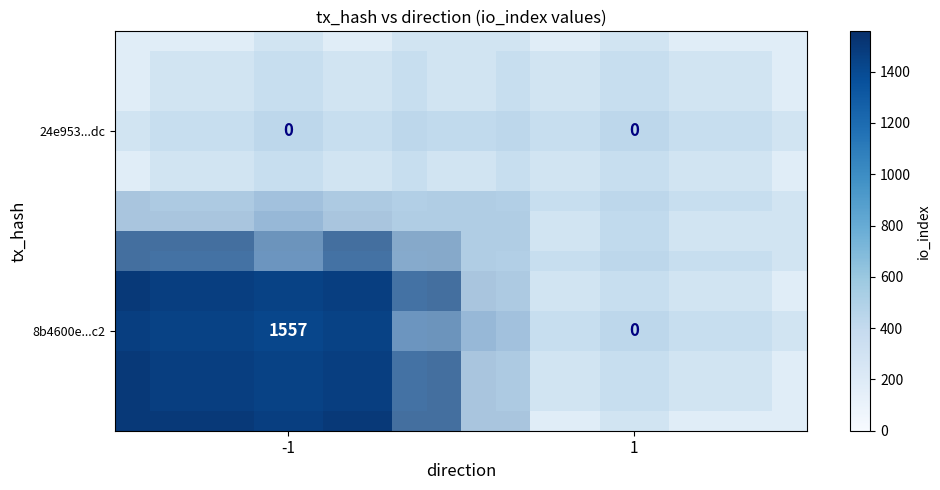

Which series has the largest total across all categories?

8b4600e...c2